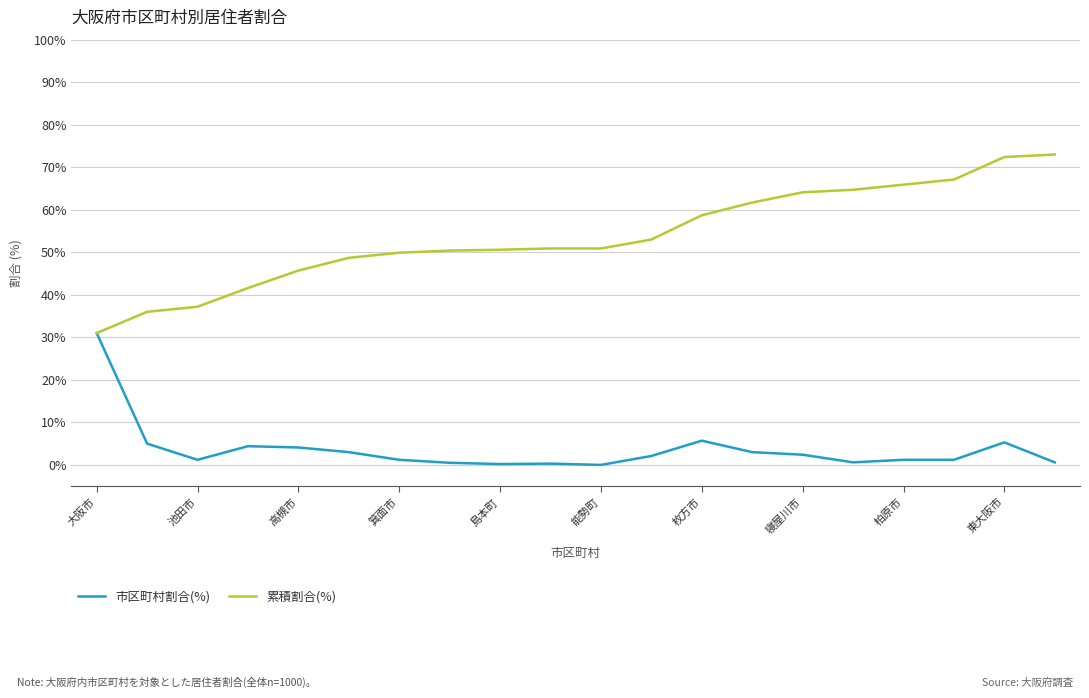

Which series has the largest total across all categories?

累積割合(%)